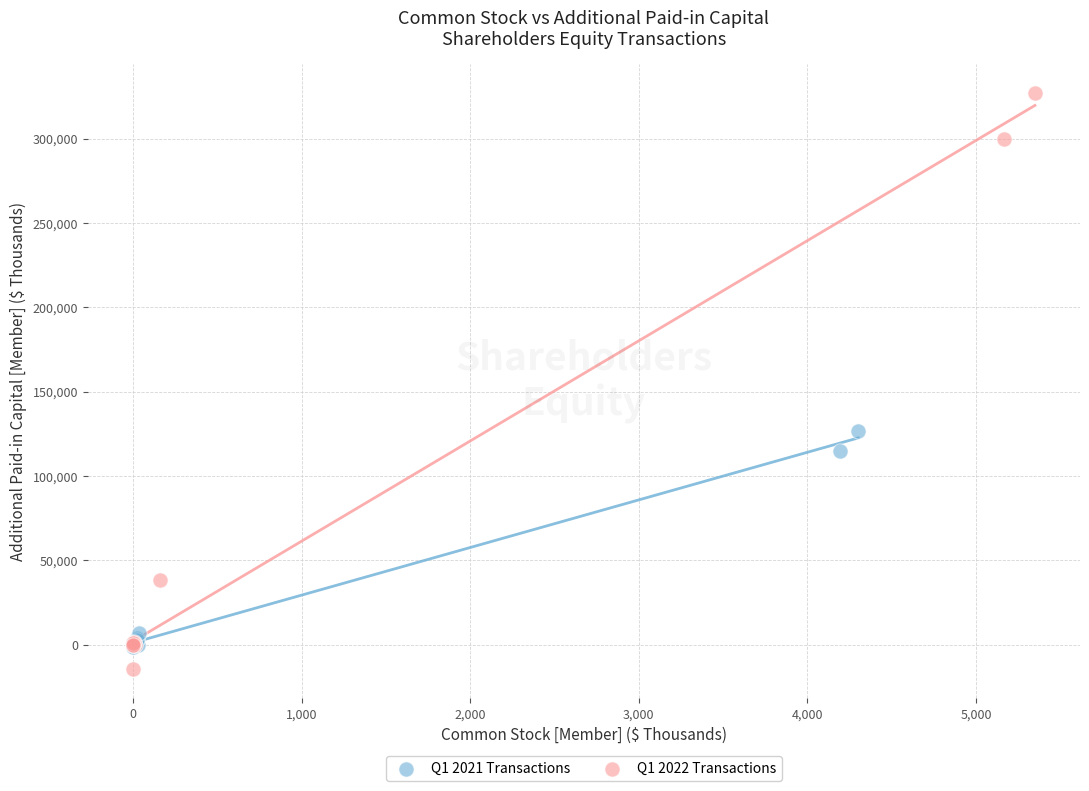

Which series contains the highest Y value?

Q1 2022 Transactions